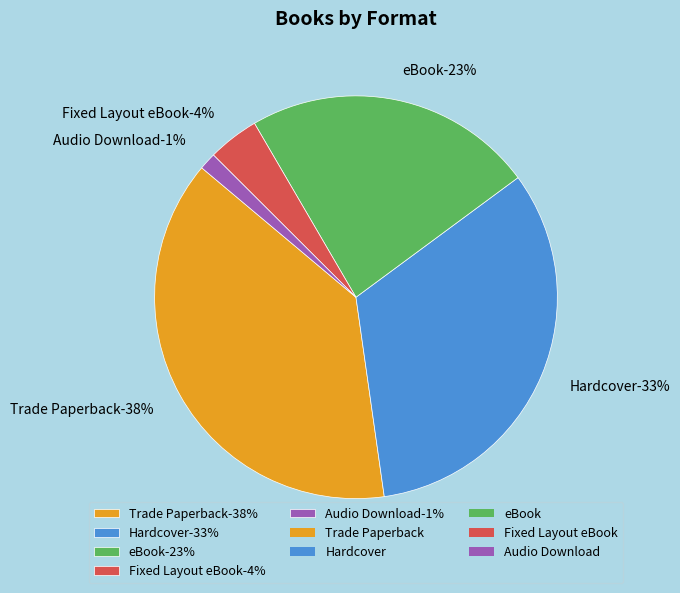

What is the ratio of the value at Trade Paperback to the value at Fixed Layout eBook?

9.3